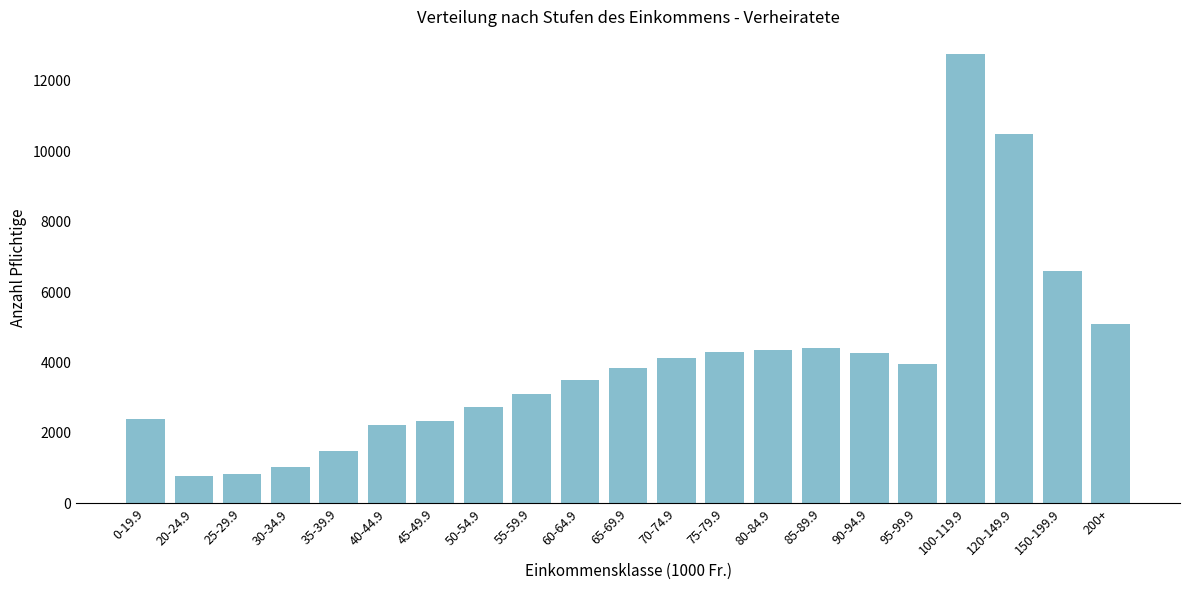

What is the value of the 7th bar from the left?

2353